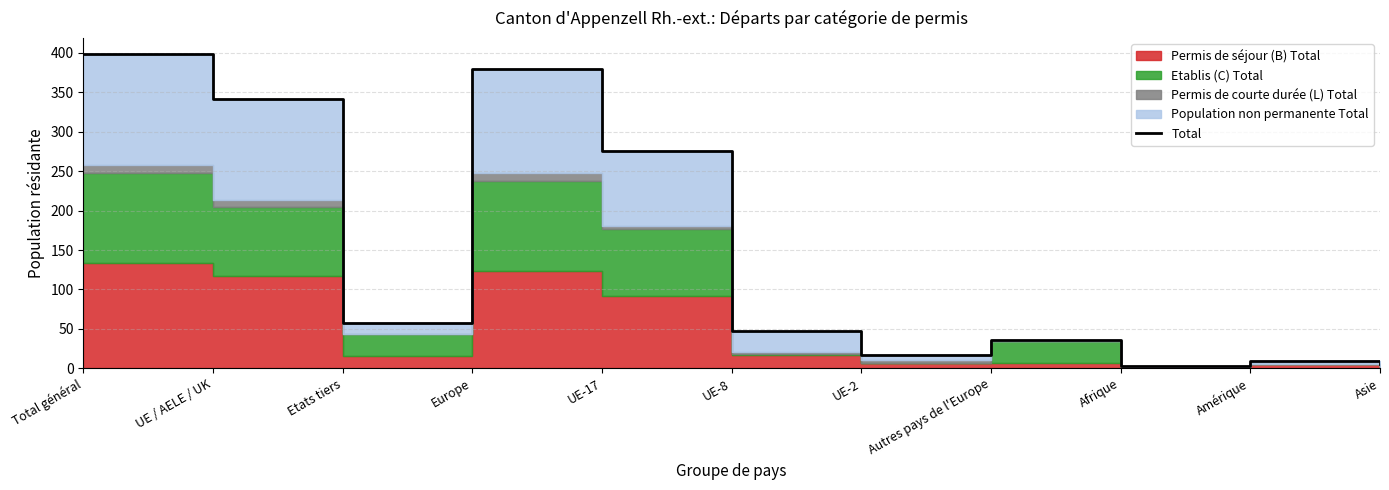

At which label does the data first exceed 47?

Total général